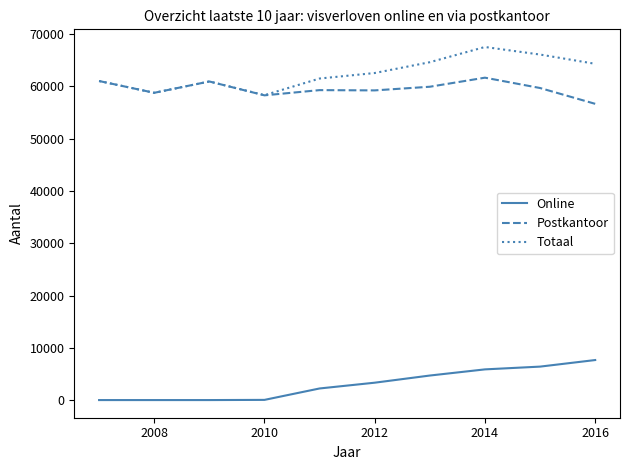

Does the chart display data point markers on the line(s)?

No